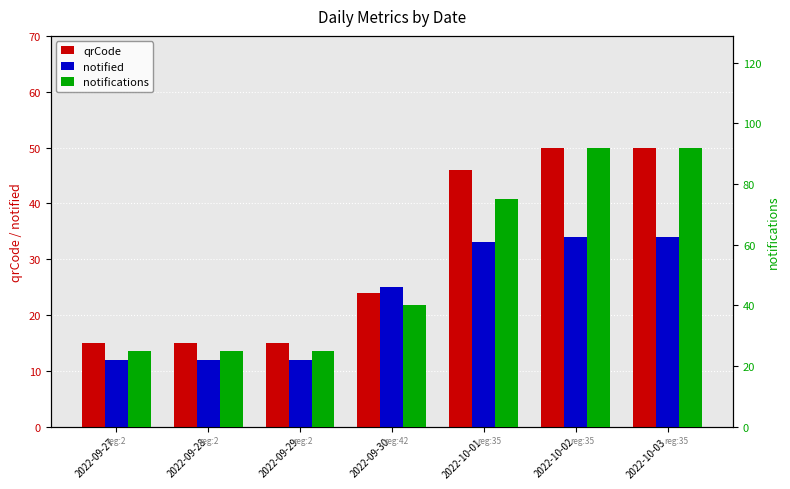

What is the value of the notified bar at the 7th from the left?

34